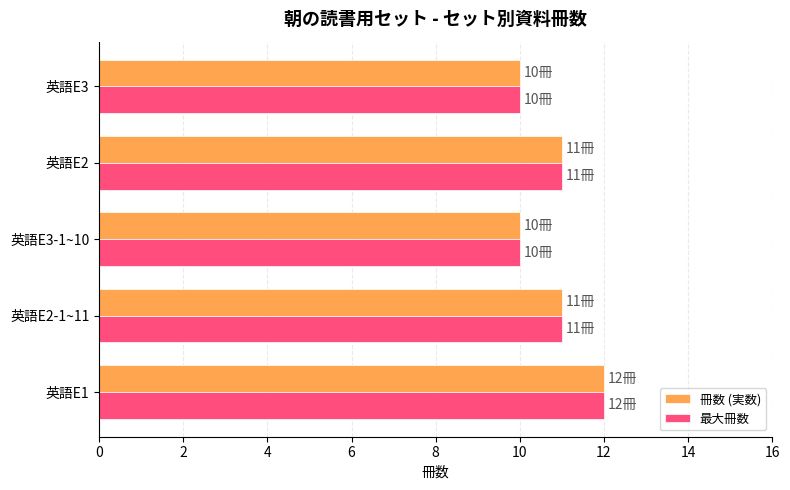

At which category does the chart reach its peak across all series?

英語E1